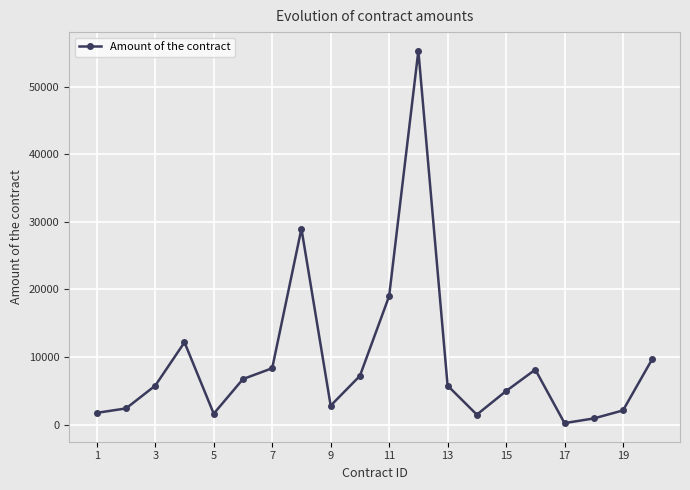

What is the sum of all values?

185175.2